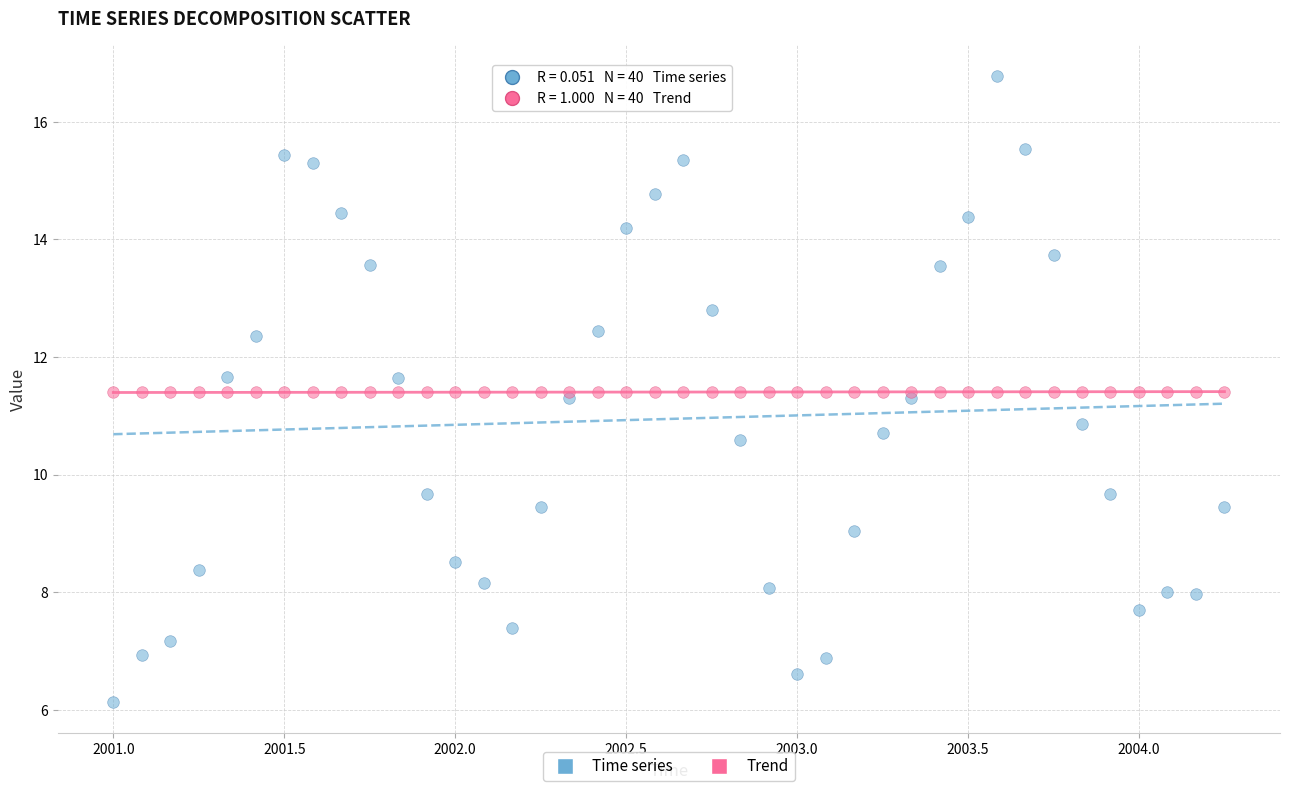

Which series has the largest Y range (max minus min)?

Time series